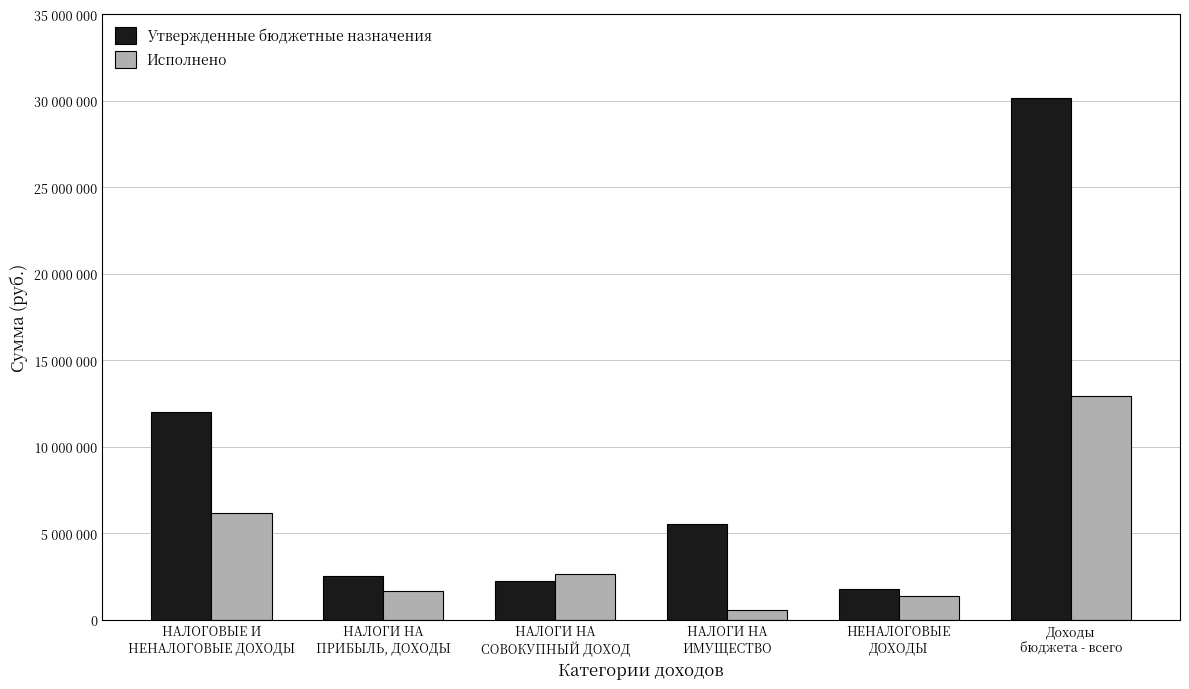

Reading right to left, transcribe all the data shown in this chart.

Утвержденные бюджетные назначения: Доходы
бюджета - всего=30185800.0	НЕНАЛОГОВЫЕ
ДОХОДЫ=1752500.0	НАЛОГИ НА
ИМУЩЕСТВО=5503400.0	НАЛОГИ НА
СОВОКУПНЫЙ ДОХОД=2230300.0	НАЛОГИ НА
ПРИБЫЛЬ, ДОХОДЫ=2537000.0	НАЛОГОВЫЕ И
НЕНАЛОГОВЫЕ ДОХОДЫ=12023200.0
Исполнено: Доходы
бюджета - всего=12939677.5	НЕНАЛОГОВЫЕ
ДОХОДЫ=1362616.3	НАЛОГИ НА
ИМУЩЕСТВО=545631.2	НАЛОГИ НА
СОВОКУПНЫЙ ДОХОД=2628028.9	НАЛОГИ НА
ПРИБЫЛЬ, ДОХОДЫ=1653955.7	НАЛОГОВЫЕ И
НЕНАЛОГОВЫЕ ДОХОДЫ=6190232.1